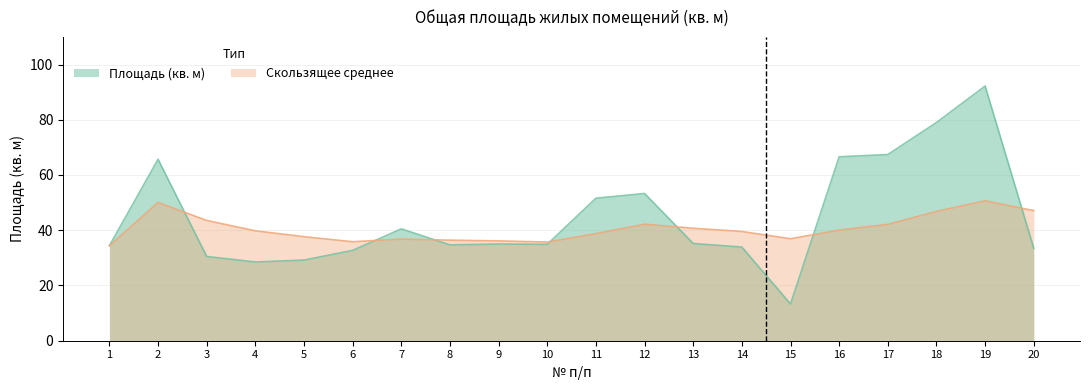

List the series in order of their peak value, lowest first.

Скользящее среднее, Площадь (кв. м)